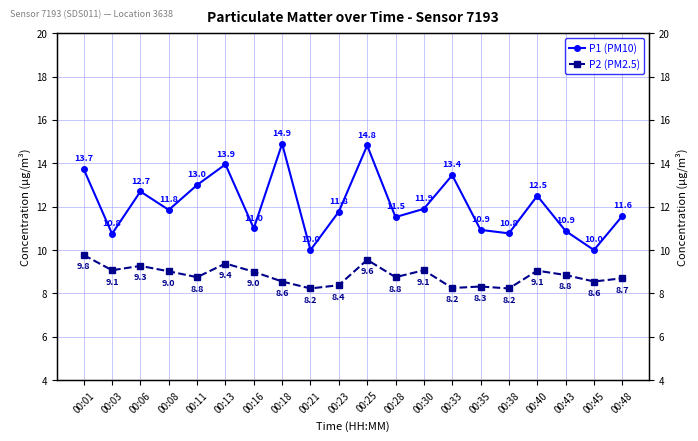

Reading left to right, extract all data points from this chart.

P1 (PM10): 00:01=13.7	00:03=10.8	00:06=12.7	00:08=11.8	00:11=13.0	00:13=13.9	00:16=11.0	00:18=14.9	00:21=10.0	00:23=11.8	00:25=14.8	00:28=11.5	00:30=11.9	00:33=13.4	00:35=10.9	00:38=10.8	00:40=12.5	00:43=10.9	00:45=10.0	00:48=11.6
P2 (PM2.5): 00:01=9.8	00:03=9.1	00:06=9.3	00:08=9.0	00:11=8.8	00:13=9.4	00:16=9.0	00:18=8.6	00:21=8.2	00:23=8.4	00:25=9.6	00:28=8.8	00:30=9.1	00:33=8.2	00:35=8.3	00:38=8.2	00:40=9.1	00:43=8.8	00:45=8.6	00:48=8.7